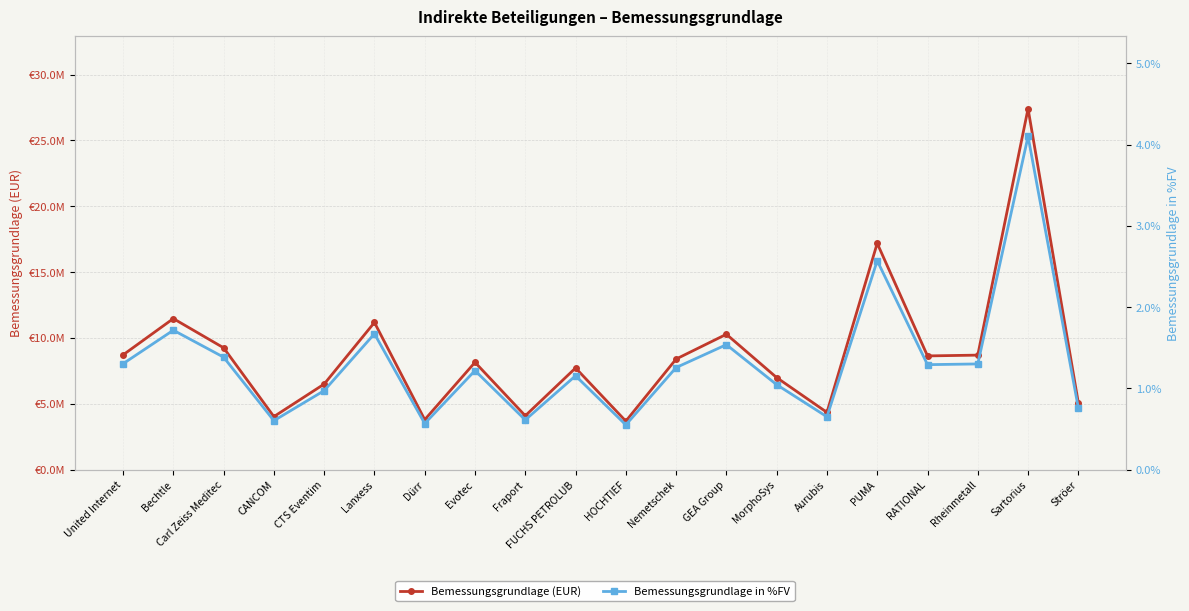

What is the approximate value of Bemessungsgrundlage (EUR) at Nemetschek?

8397958.5